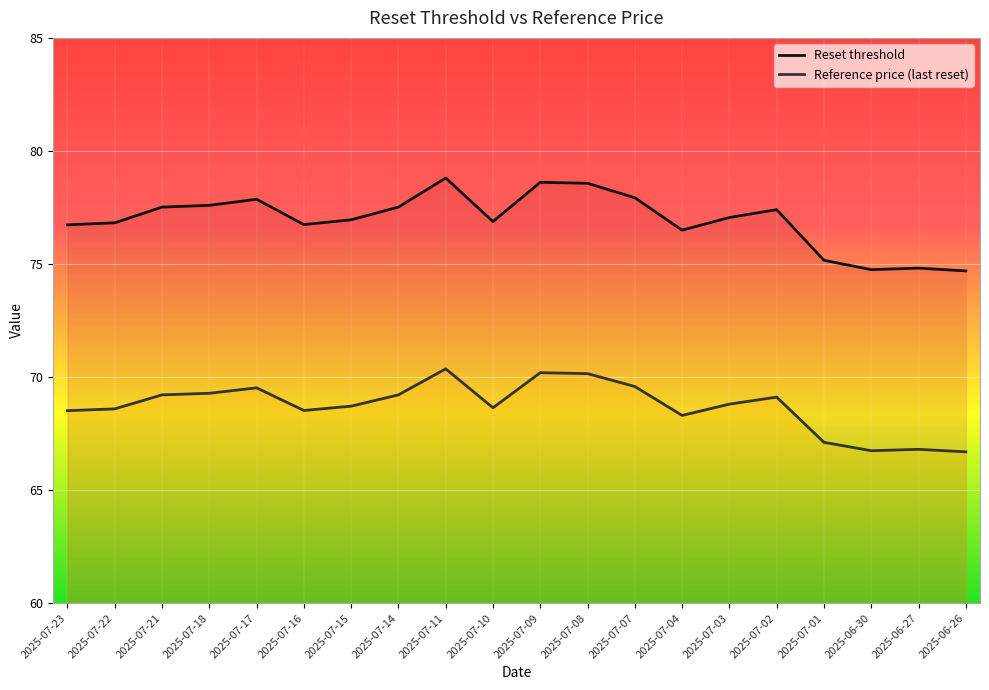

Which category has the lowest value in the Reference price (last reset) series?

2025-06-26